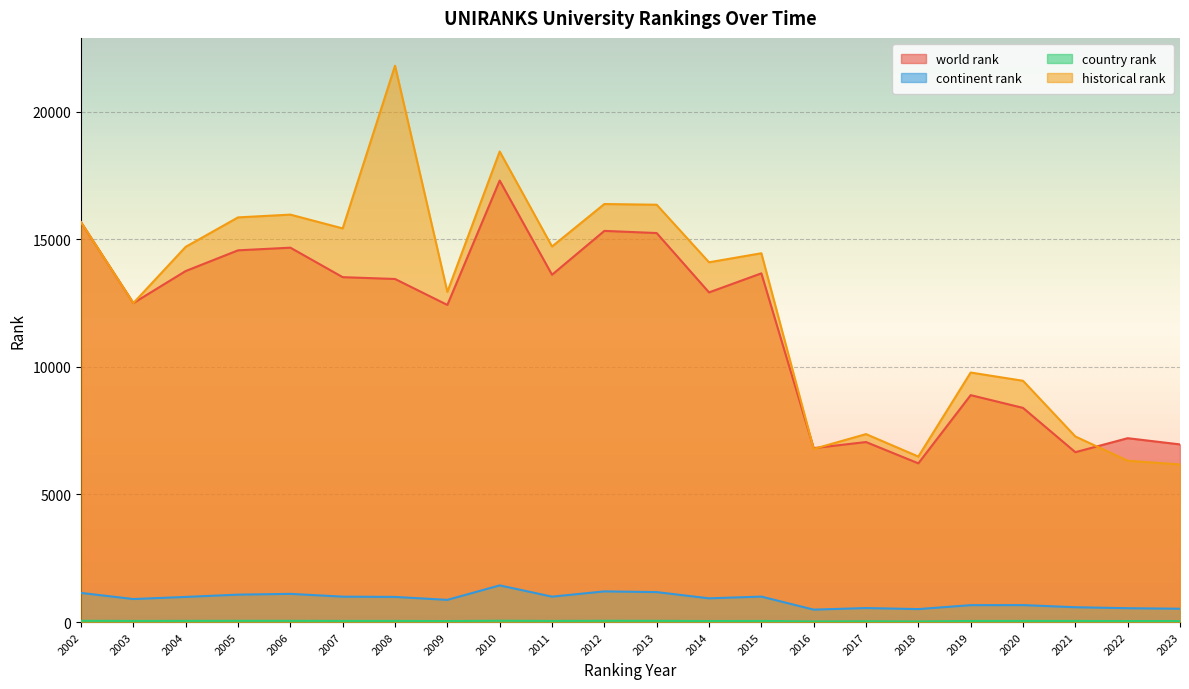

At how many categories does at least one series exceed 3425?

22